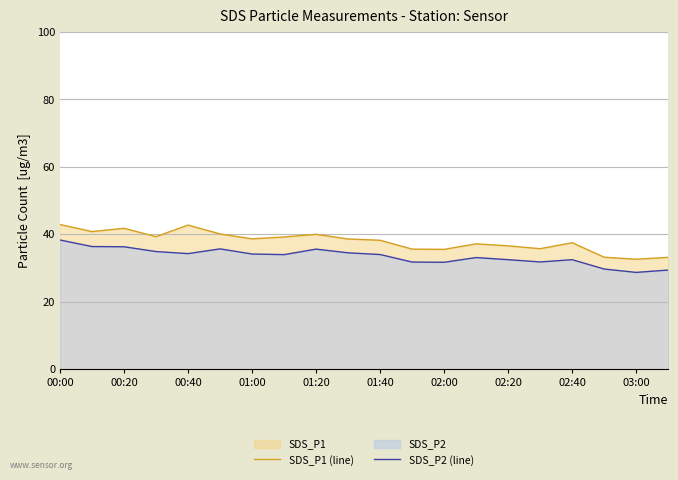

Which series has the largest total across all categories?

SDS_P1 (line)